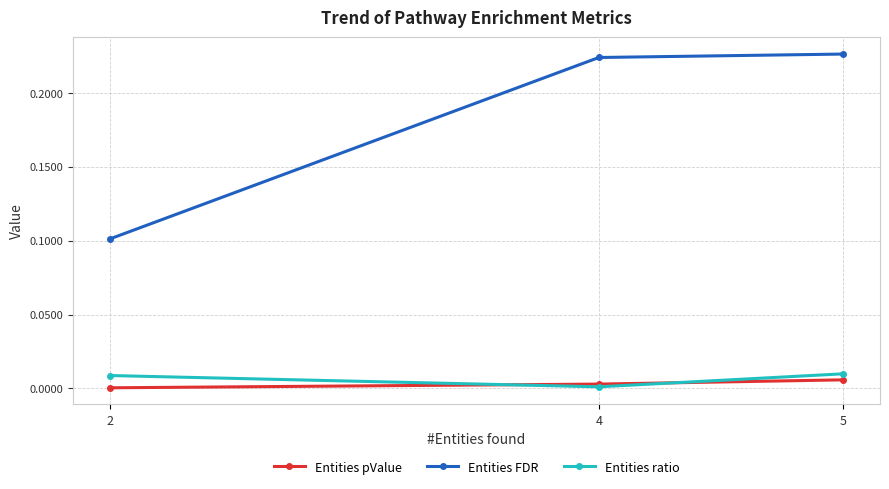

How many lines are shown in the chart?

3